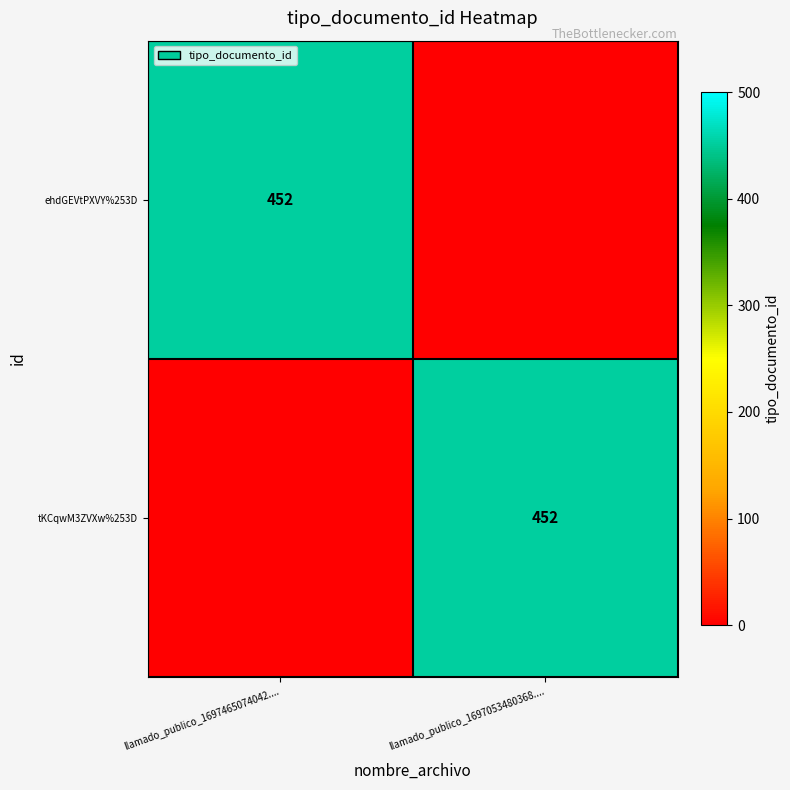

Is it true that ehdGEVtPXVY%253D equals 751 at llamado_publico_1697465074042....?

False